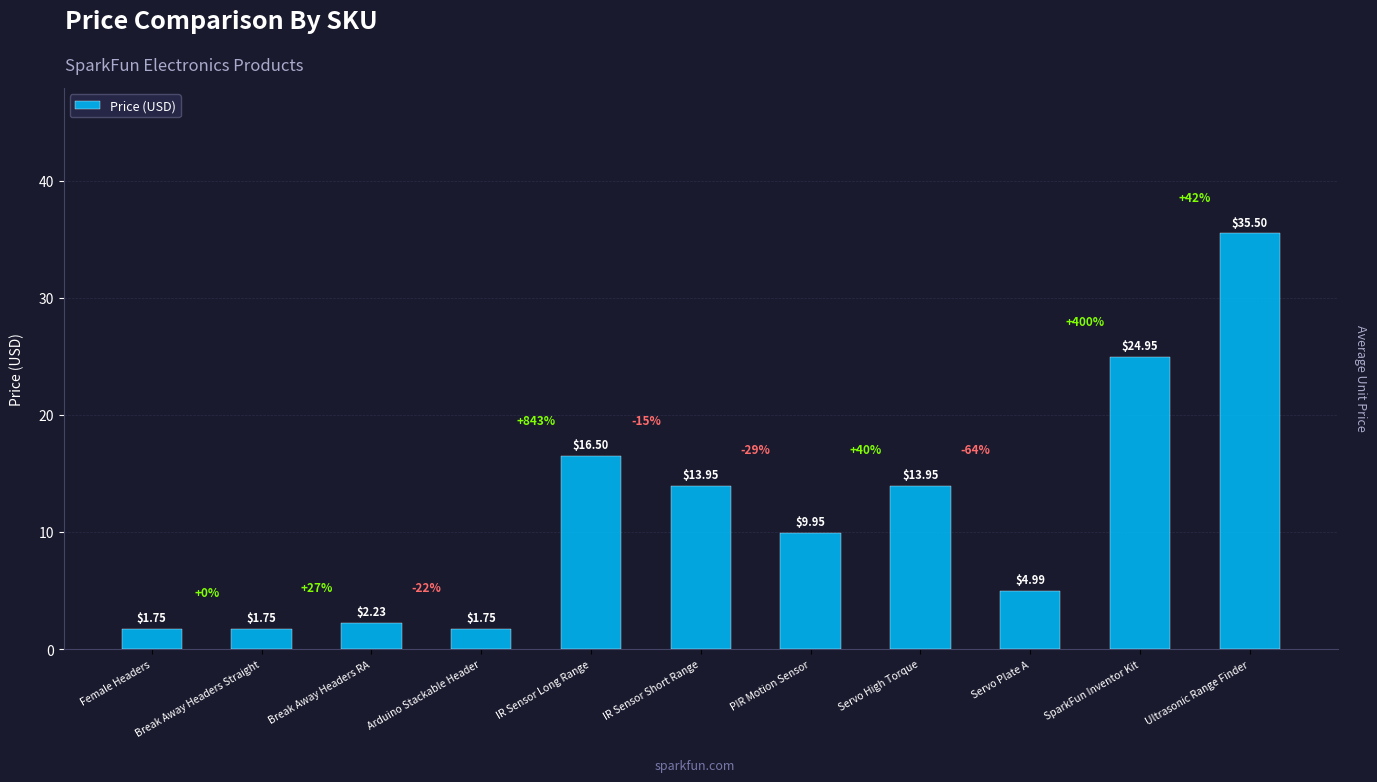

At which label does the data first exceed 9?

IR Sensor Long Range